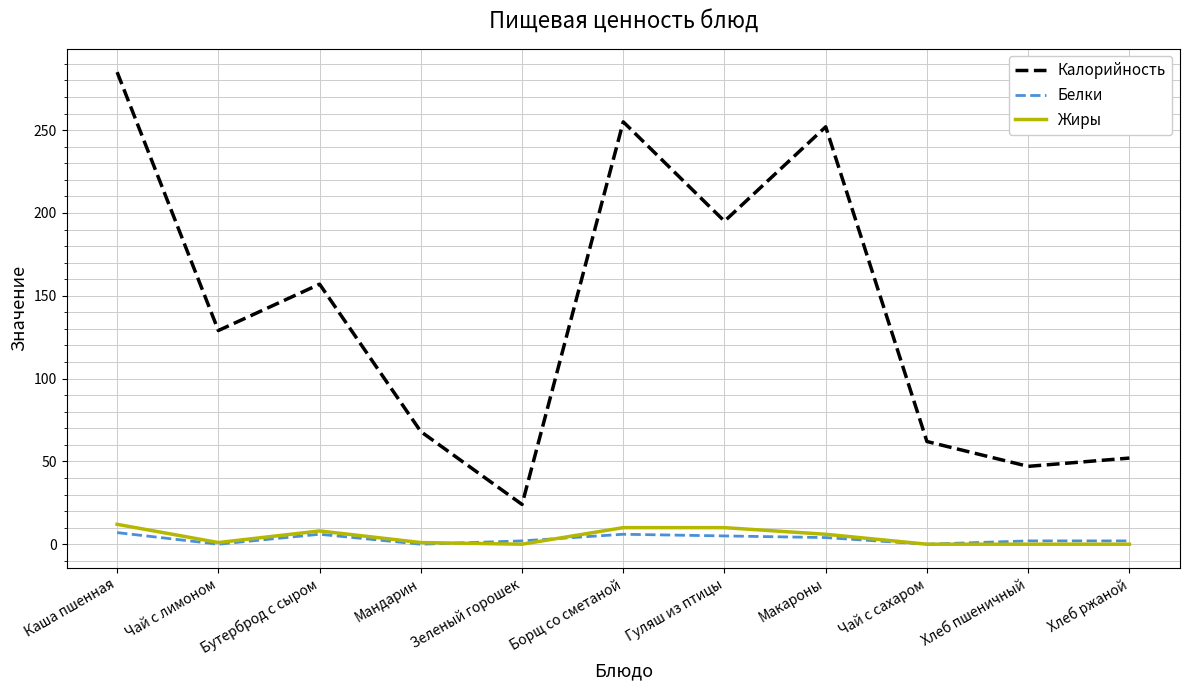

What position from the right is Каша пшенная?

11